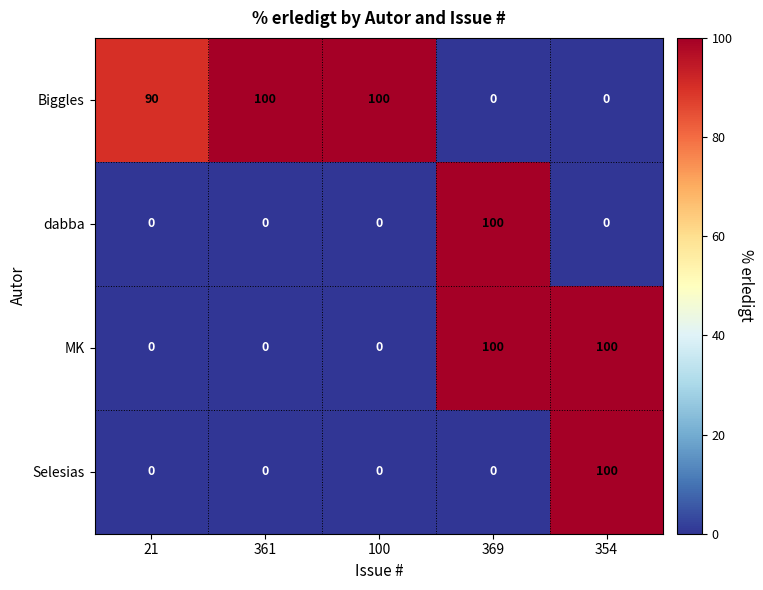

Which series has the largest total across all categories?

Biggles